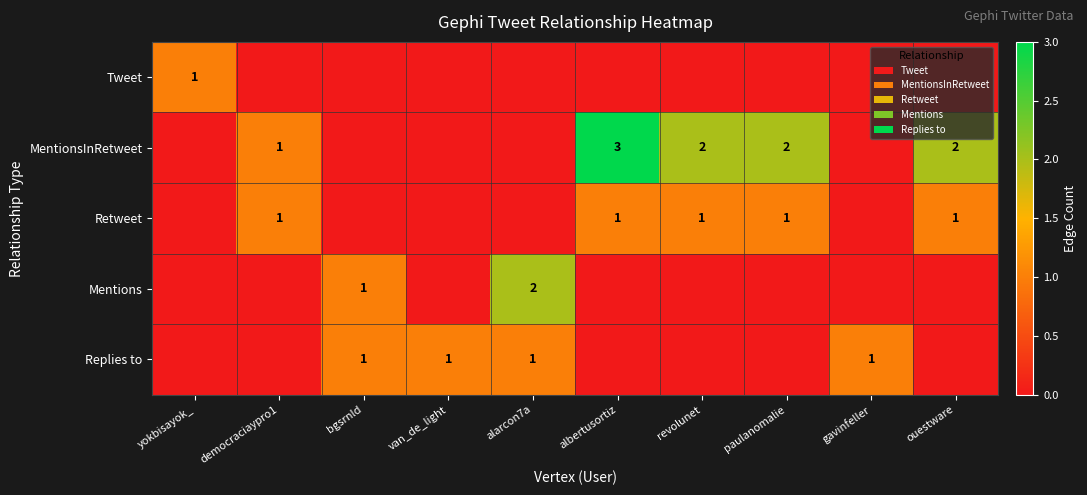

Is it true that Retweet equals 2 at ouestware?

False